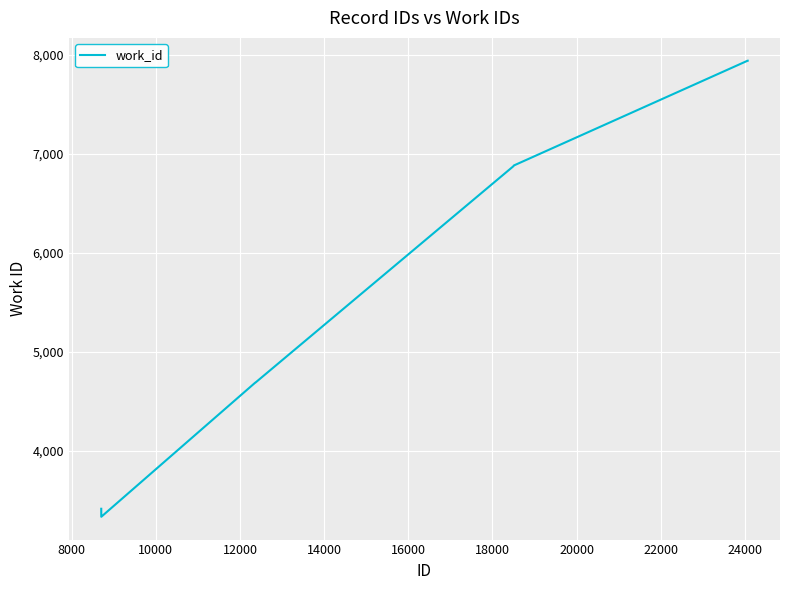

What is the maximum value shown in the chart?

7941